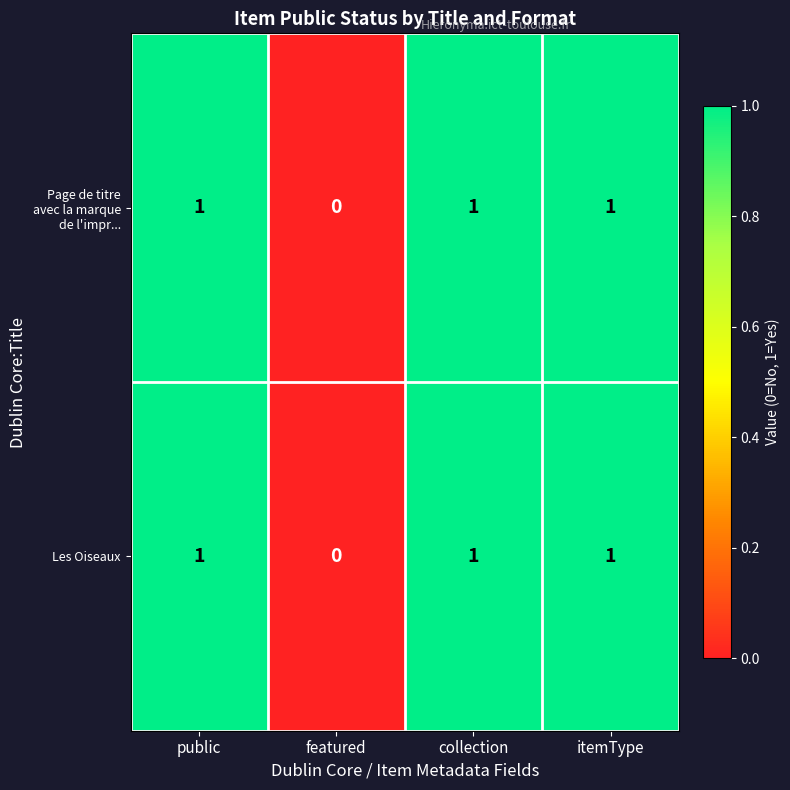

What is the sum of all Les Oiseaux values?

3